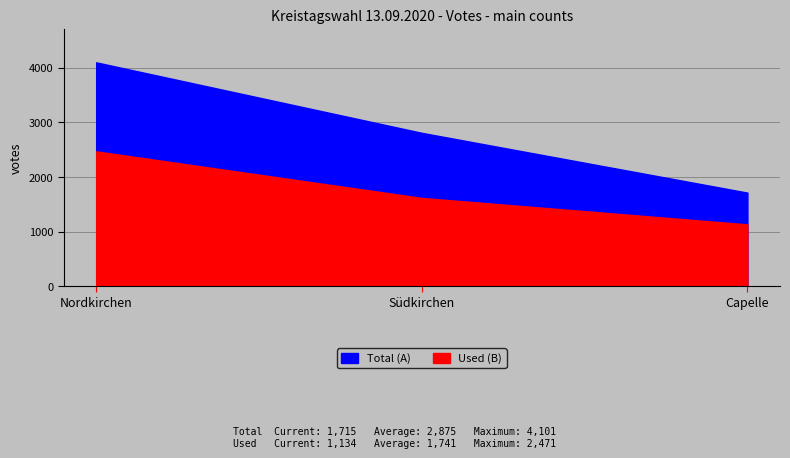

Is it true that Total (A) equals 2810 at Südkirchen?

True